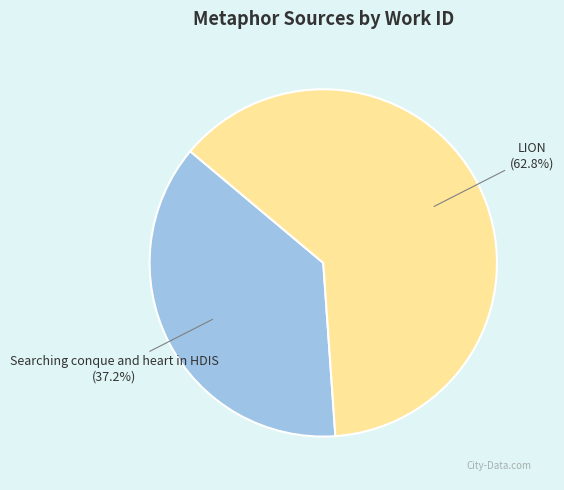

Is there any slice that represents more than half of the pie?

Yes